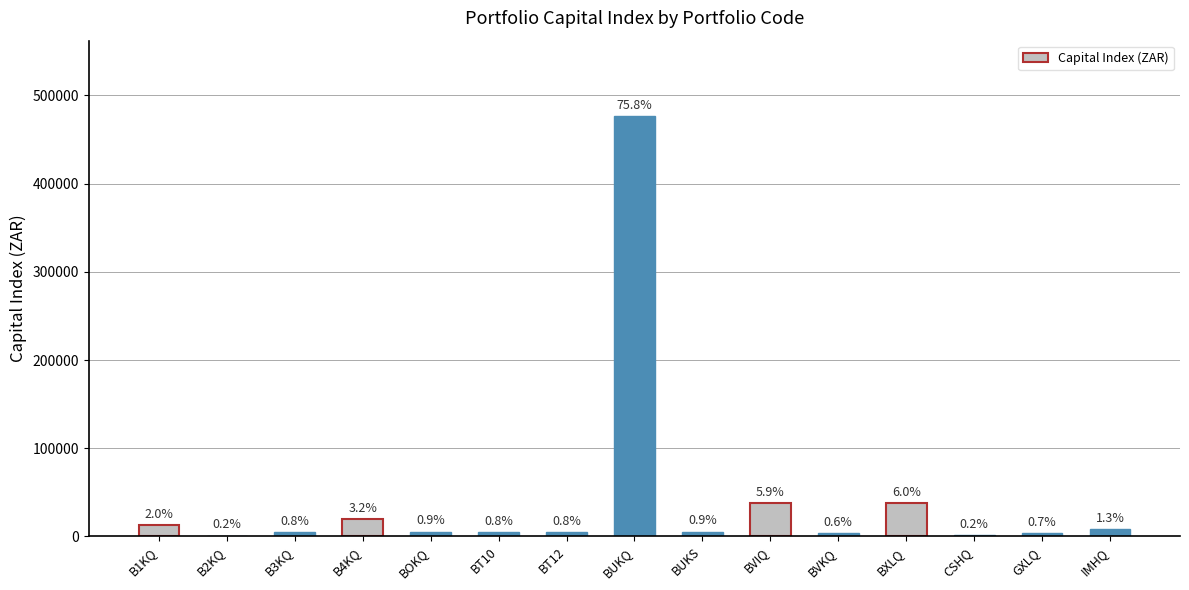

What is the difference between the second highest and minimum values?

36875.7